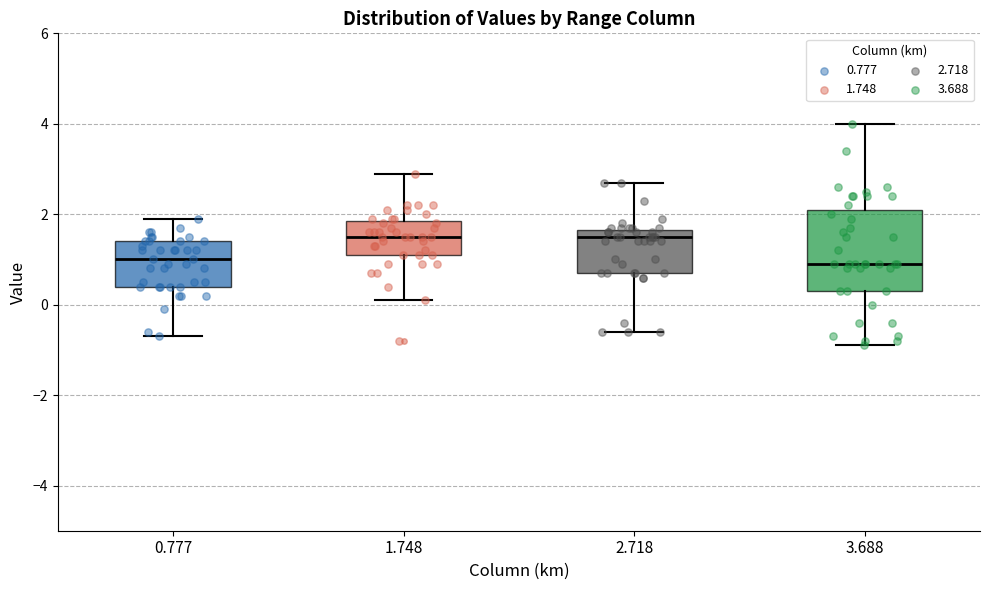

Reading left to right, read every box against the y-axis: the position of its median line, the range the box covers, and the ends of its whiskers. The values are not printed on the chart, so give them approximately, as read against the axis.

0.777: median 1.0, box 0.4 to 1.4, whiskers -0.6 to 2.0
1.748: median 1.6, box 1.2 to 1.8, whiskers 0.2 to 3.0
2.718: median 1.6 (just below the box's upper edge), box 0.8 to 1.6, whiskers -0.6 to 2.8
3.688: median 1.0, box 0.4 to 2.2, whiskers -0.8 to 4.0